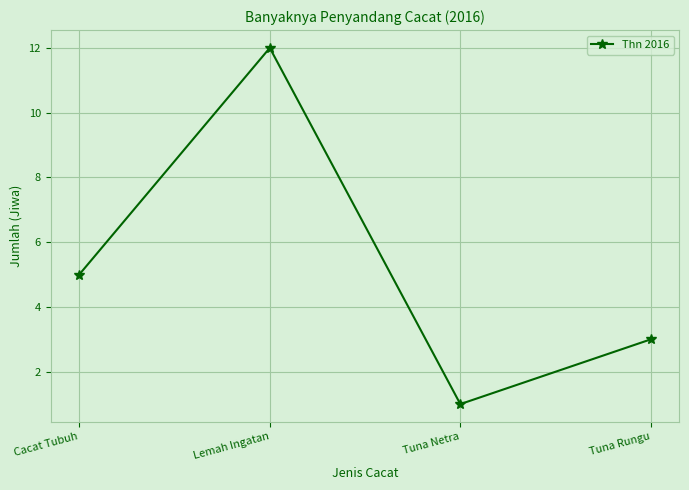

Where is the data nearest to the value 6?

Cacat Tubuh